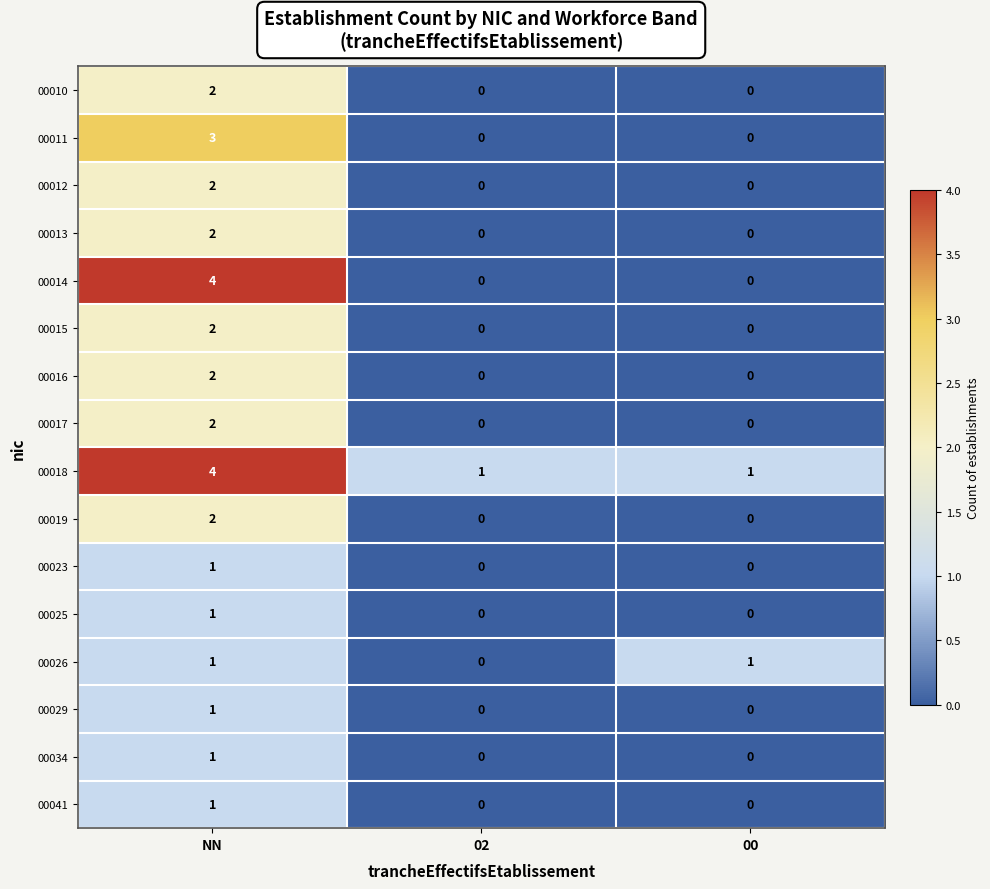

Which series has the widest spread of values?

00014